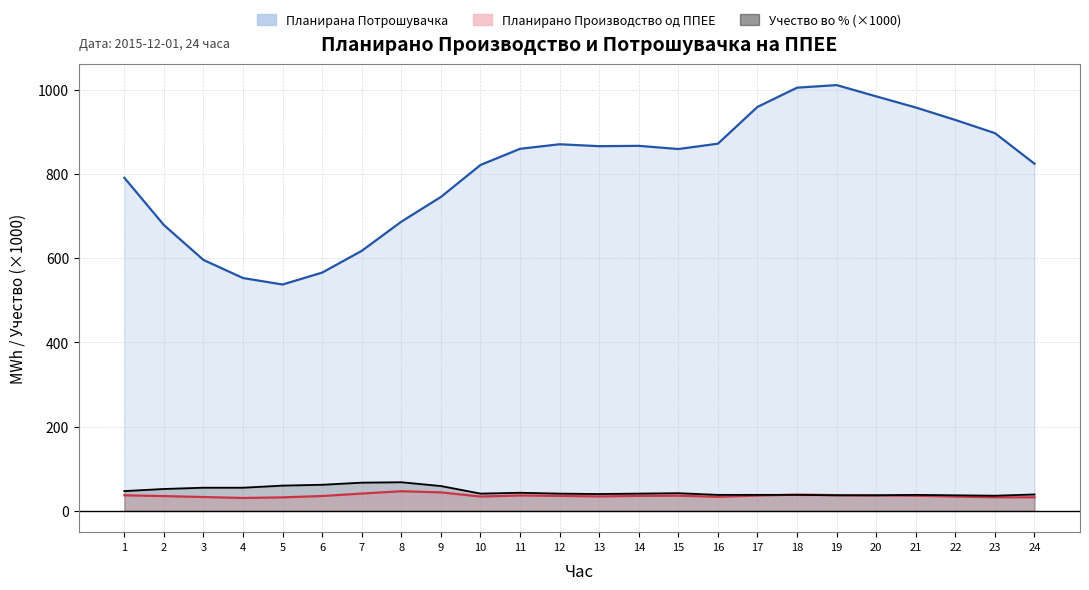

Which category has the lowest value across all series?

23